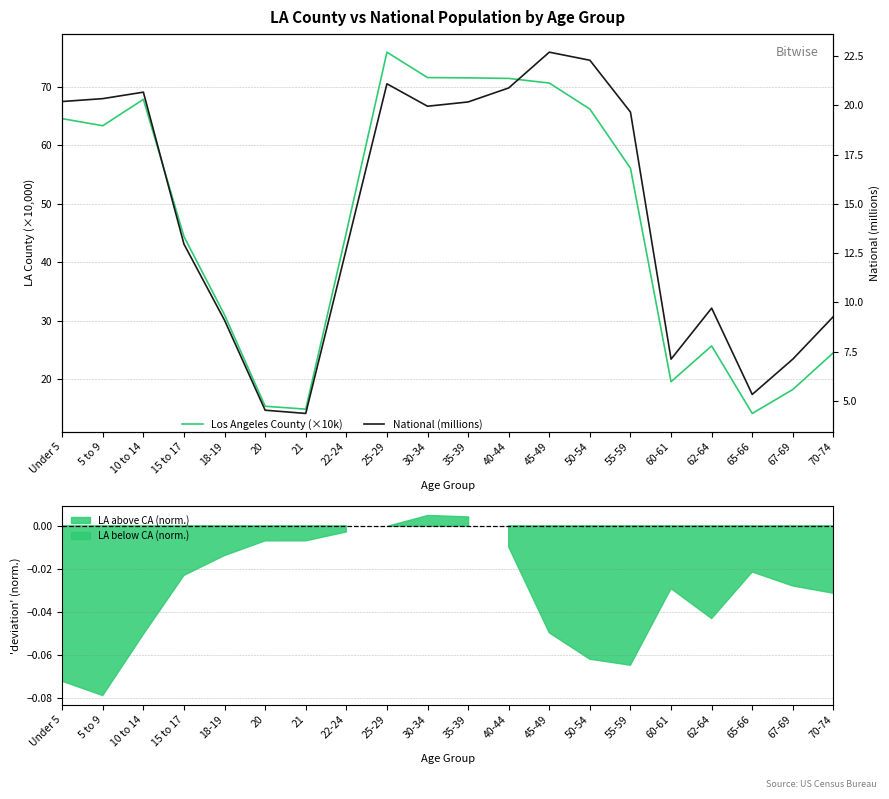

What are all the series names shown in the legend?

Los Angeles County (×10k), National (millions)